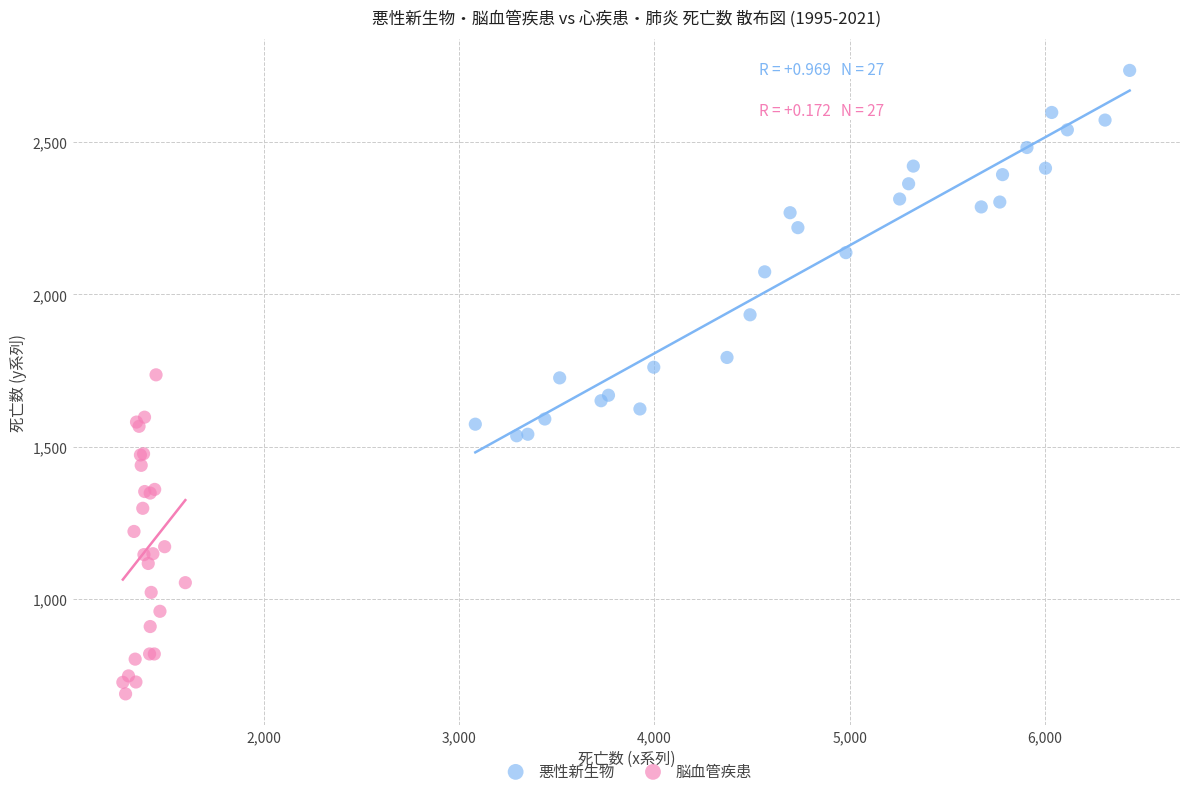

Which series has the widest spread of Y values?

悪性新生物